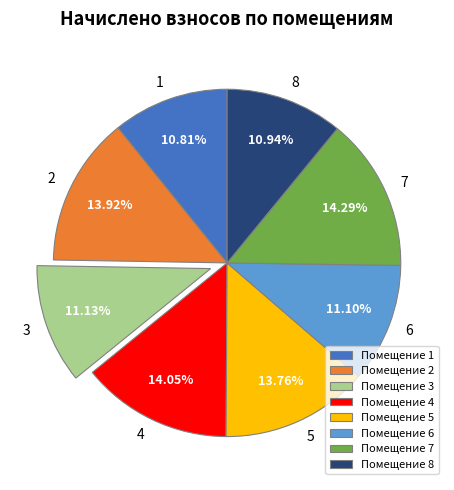

Is there any slice that represents more than half of the pie?

No